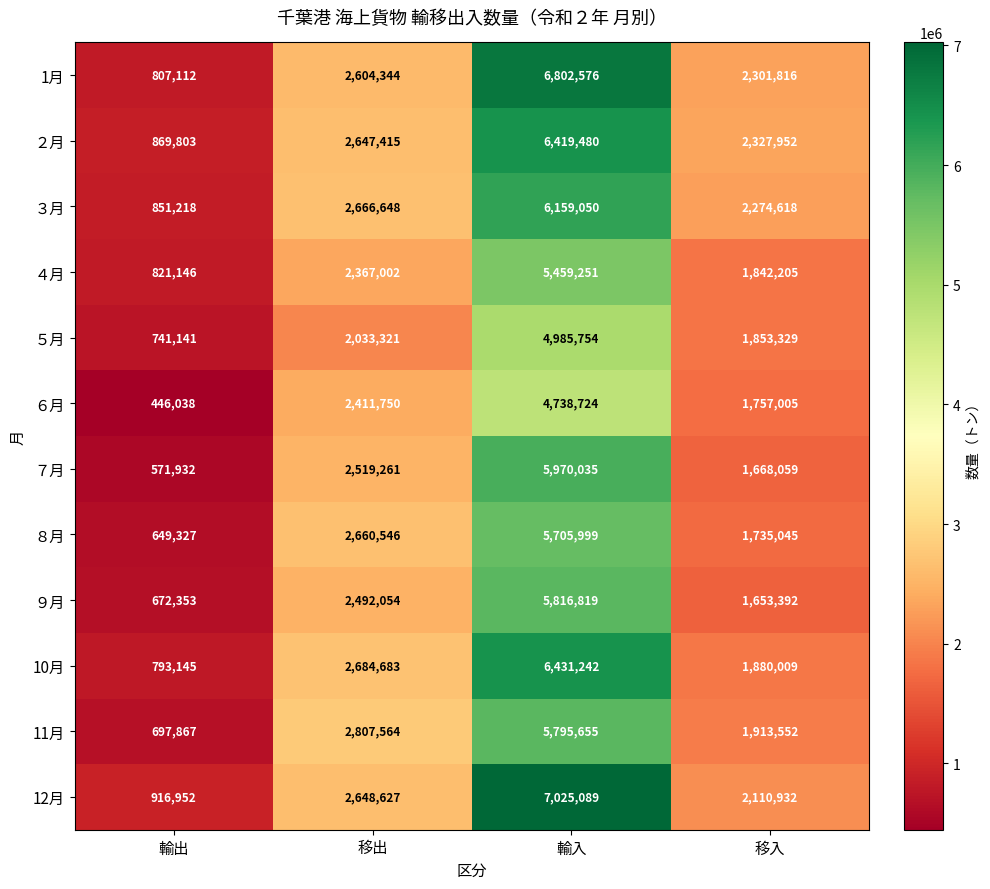

How many series are shown in this chart?

12